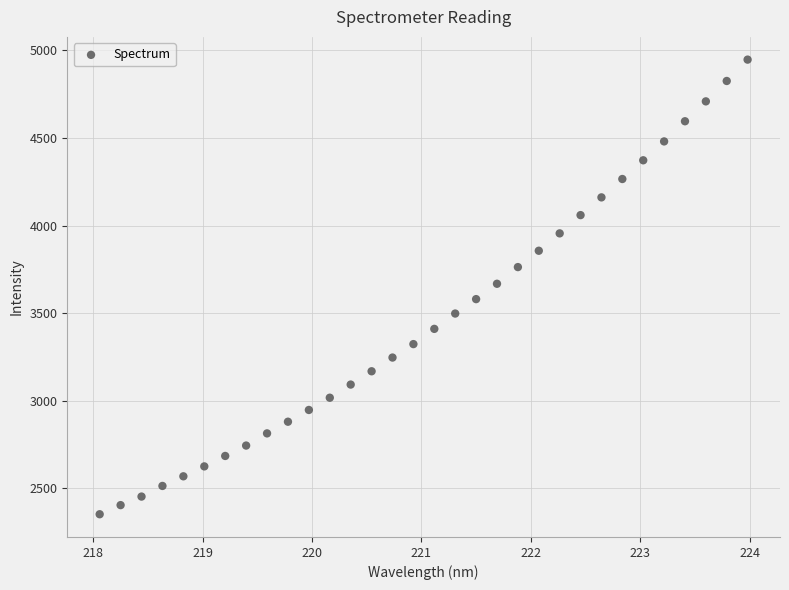

What is the range of X values (max minus min)?

5.9